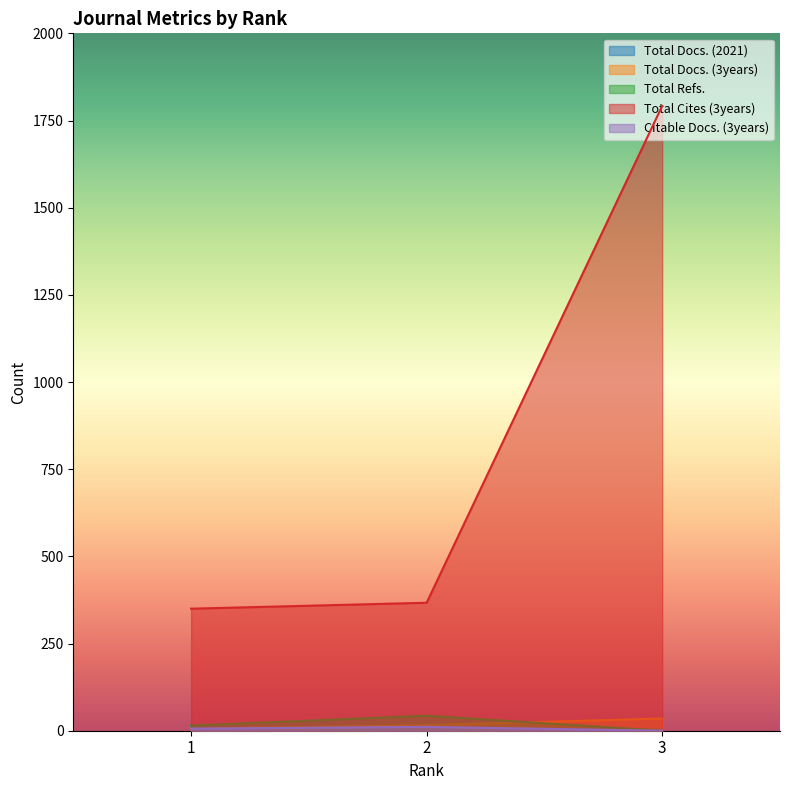

What is the value of the Total Refs. point at the 2nd from the left?

43